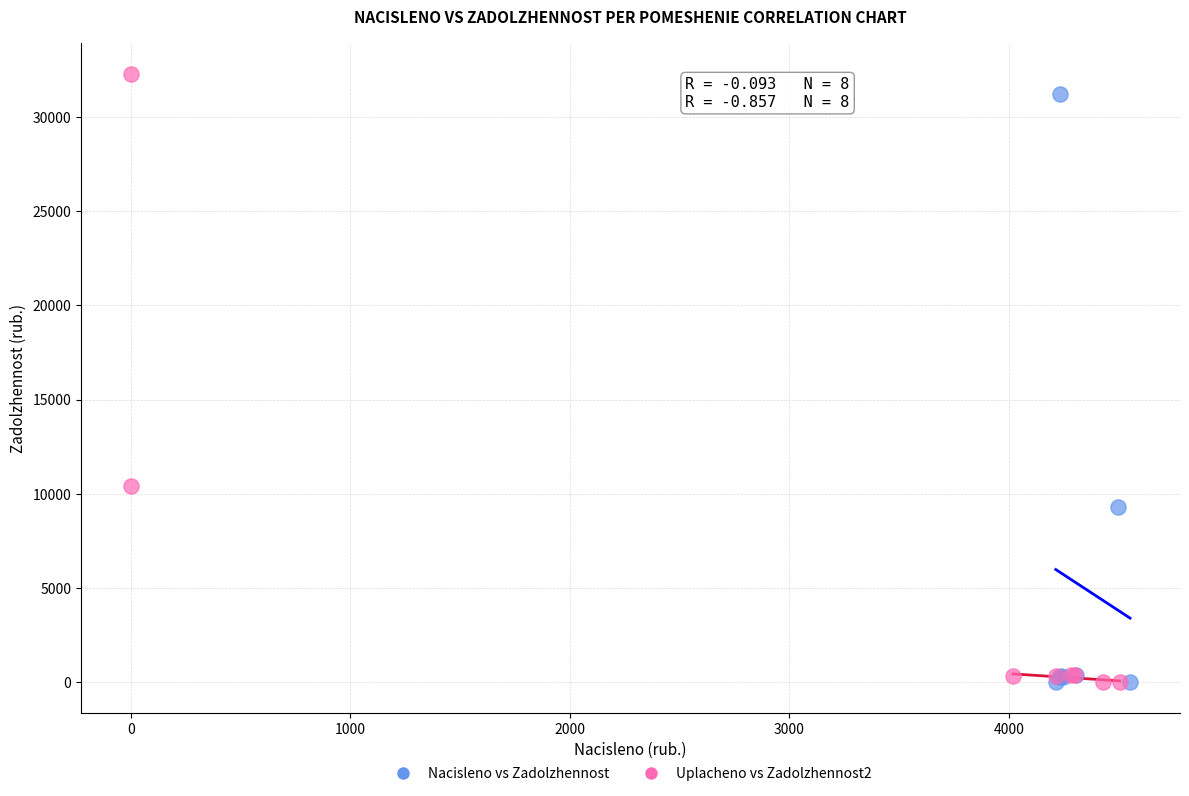

Which series reaches the maximum Y coordinate?

Uplacheno vs Zadolzhennost2